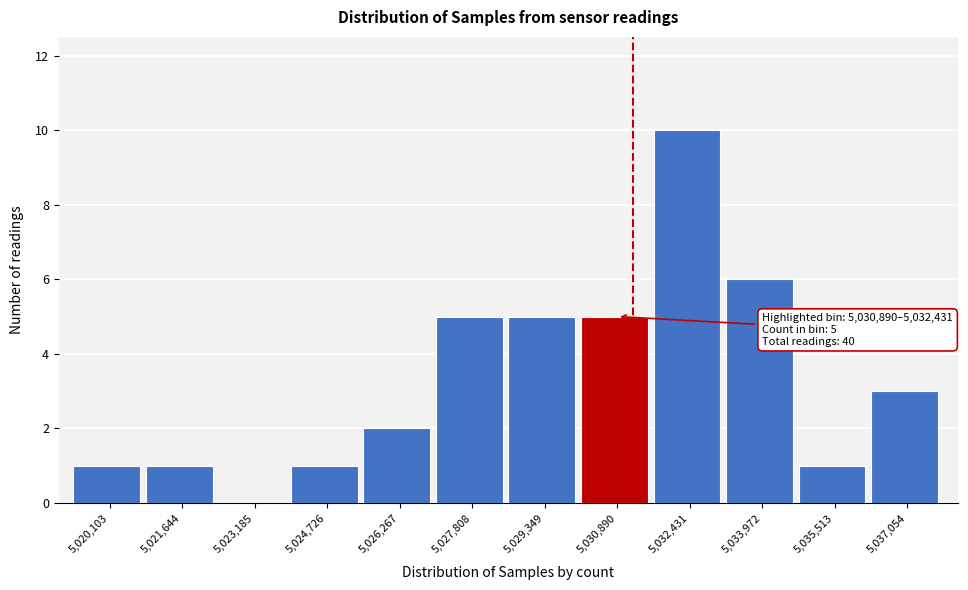

Reading left to right, transcribe all the data shown in this chart.

5,020,103=1	5,021,644=1	5,023,185=0	5,024,726=1	5,026,267=2	5,027,808=5	5,029,349=5	5,030,890=5	5,032,431=10	5,033,972=6	5,035,513=1	5,037,054=3